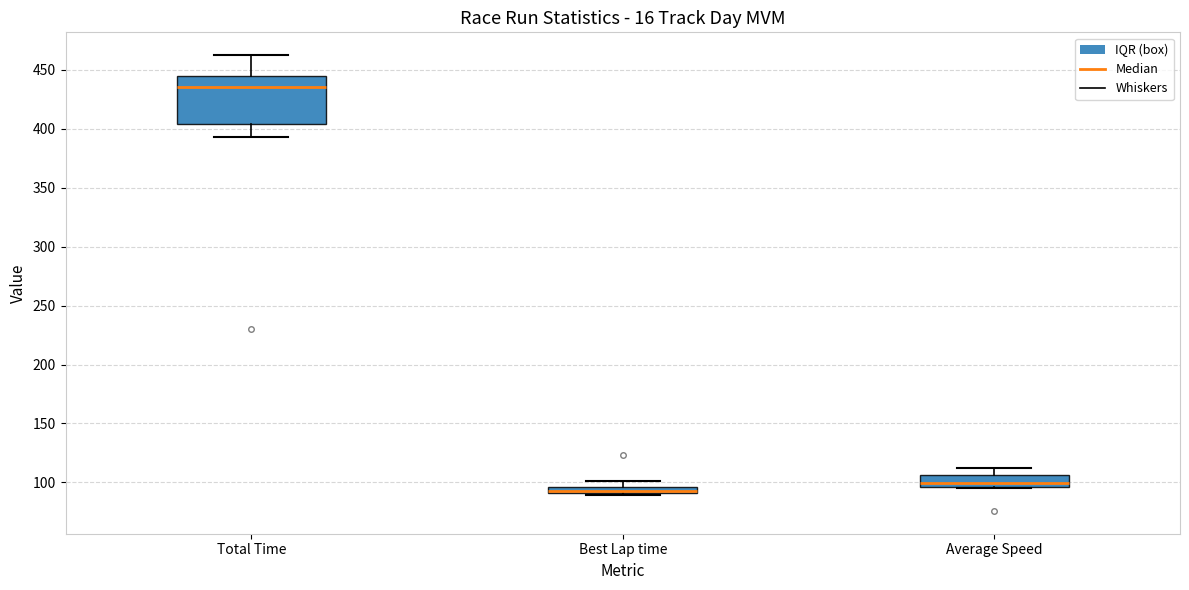

Where does the upper whisker of the box for Best Lap time end on the y-axis? The values are not printed on the chart, so give them approximately, as read against the axis.

100